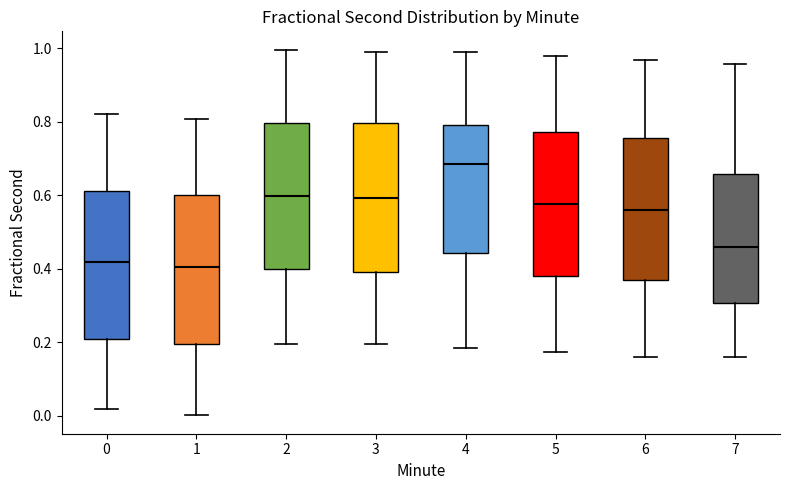

Reading left to right, read every box against the y-axis: the position of its median line, the range the box covers, and the ends of its whiskers. The values are not printed on the chart, so give them approximately, as read against the axis.

0: median 0.42, box 0.20 to 0.62, whiskers 0.02 to 0.82
1: median 0.40, box 0.20 to 0.60, whiskers 0.00 to 0.80
2: median 0.60, box 0.40 to 0.80, whiskers 0.20 to 1.00
3: median 0.60, box 0.40 to 0.80, whiskers 0.20 to 1.00
4: median 0.68, box 0.44 to 0.80, whiskers 0.18 to 0.98
5: median 0.58, box 0.38 to 0.78, whiskers 0.18 to 0.98
6: median 0.56, box 0.36 to 0.76, whiskers 0.16 to 0.96
7: median 0.46, box 0.30 to 0.66, whiskers 0.16 to 0.96